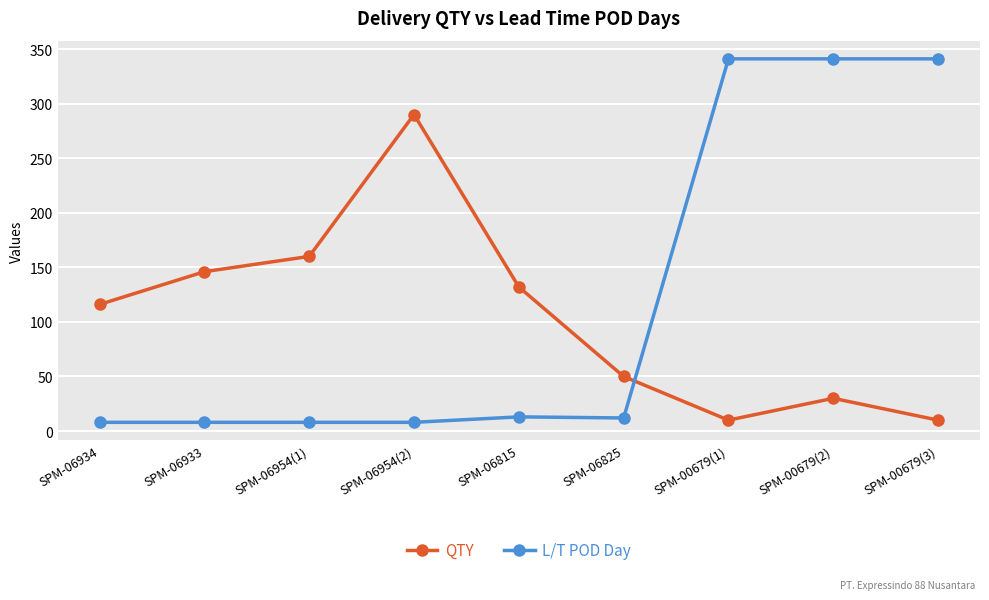

True or false: QTY has more than 1 interior local peaks.

True